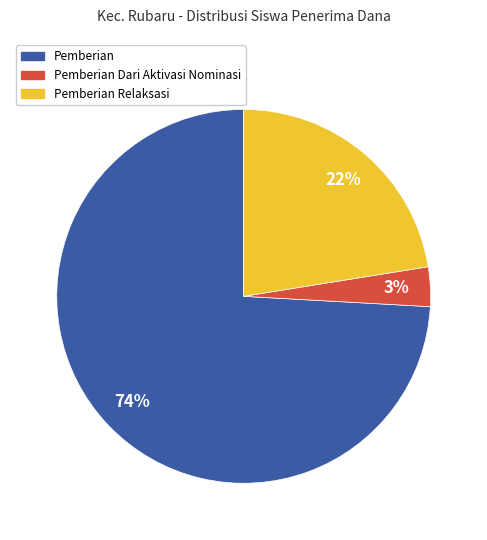

To the nearest percent, what is the average slice percentage?

33%